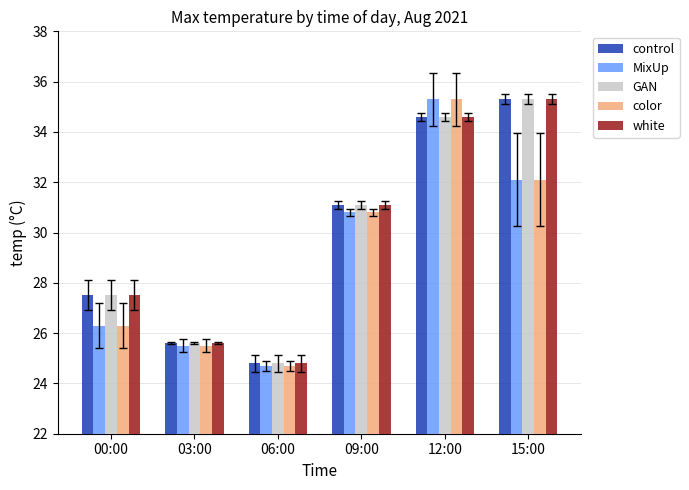

At which category is the sum across all series the highest?

12:00